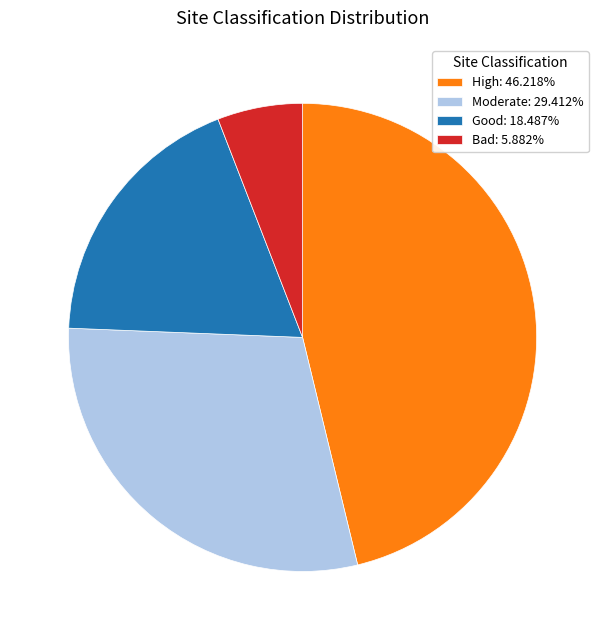

Does Good: 18.487% account for over 50% of the chart?

No